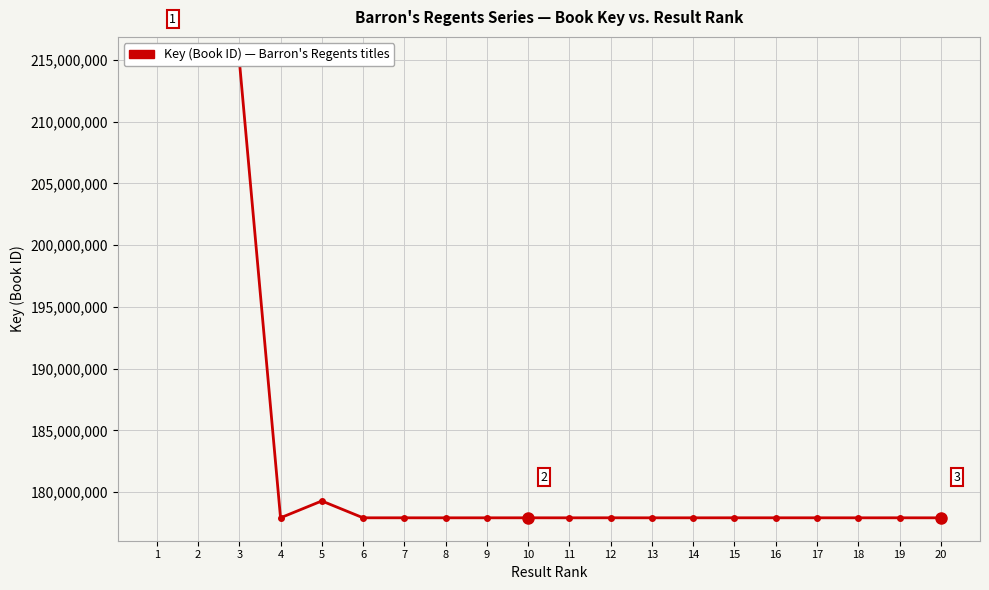

What is the value of the 16th point from the left?

177930713